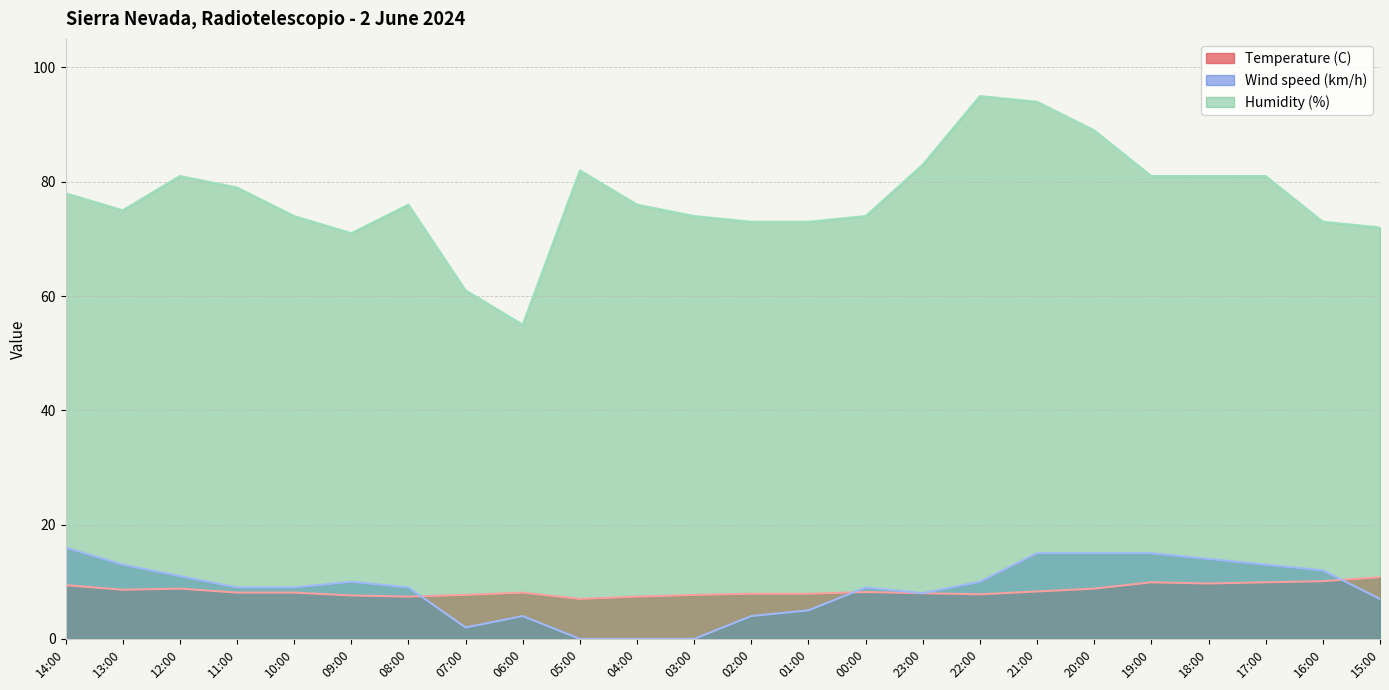

Which category has the highest value in the Wind speed (km/h) series?

14:00